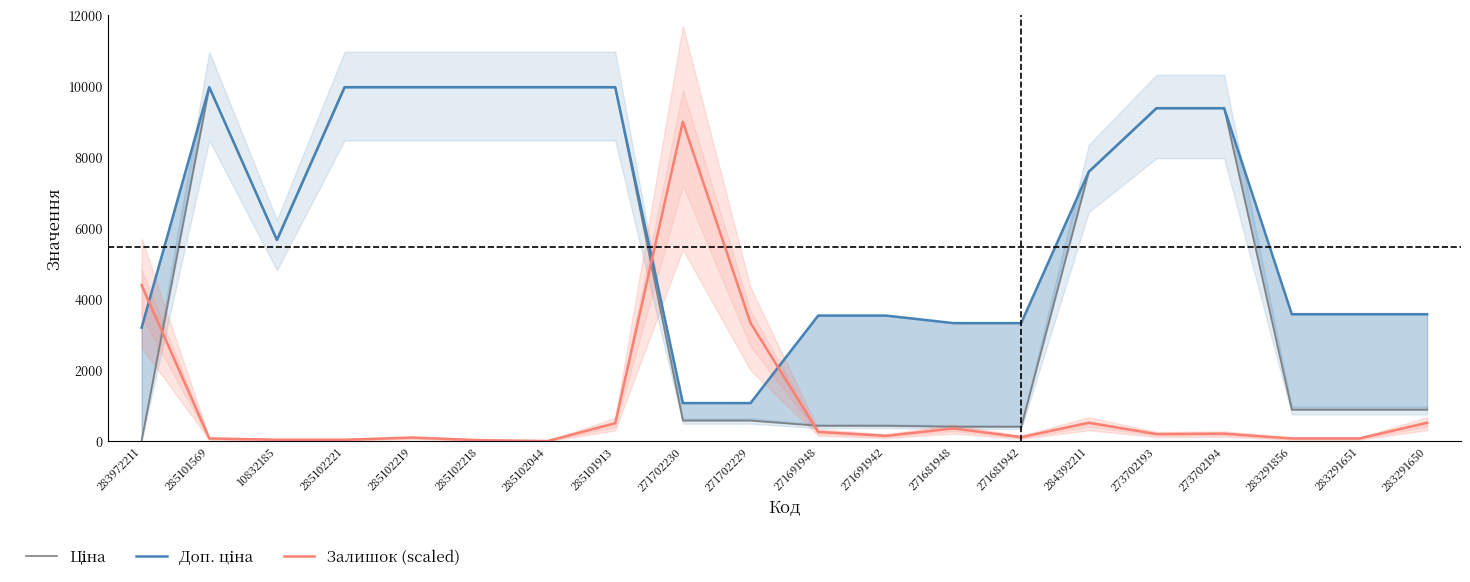

How many data points does each series have?

20